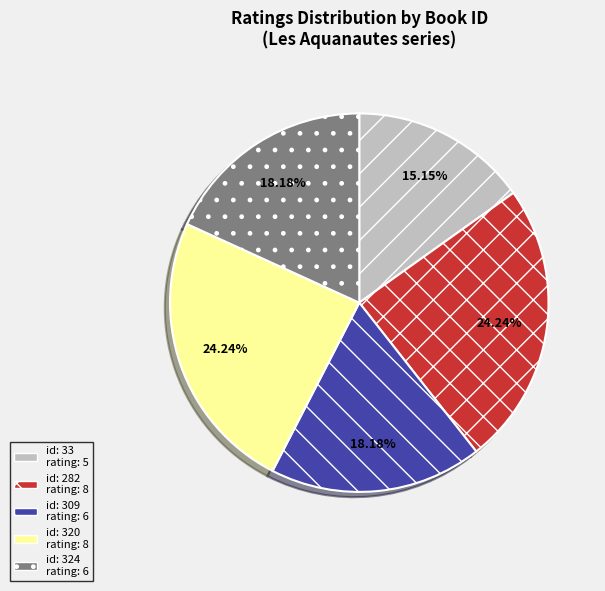

Count the number of slices in the pie.

5